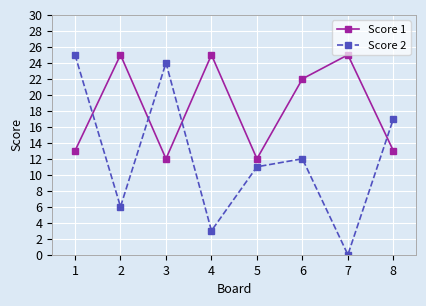

Is the value of Score 1 at 5 greater than the value of Score 2 at 7?

Yes